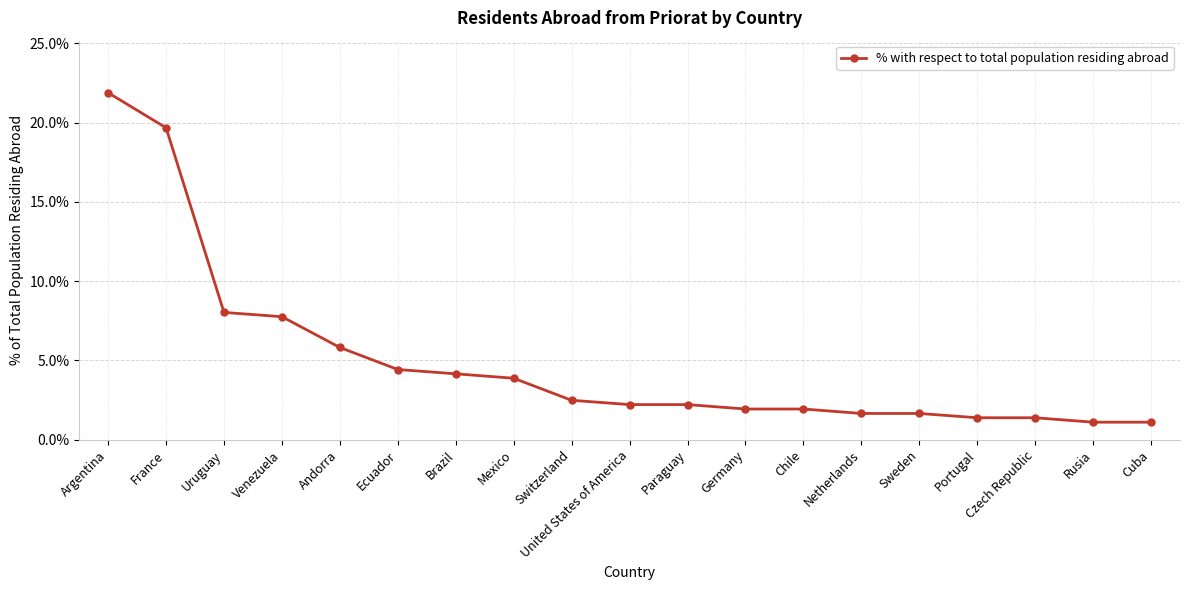

What is the approximate value at Switzerland?

2.5